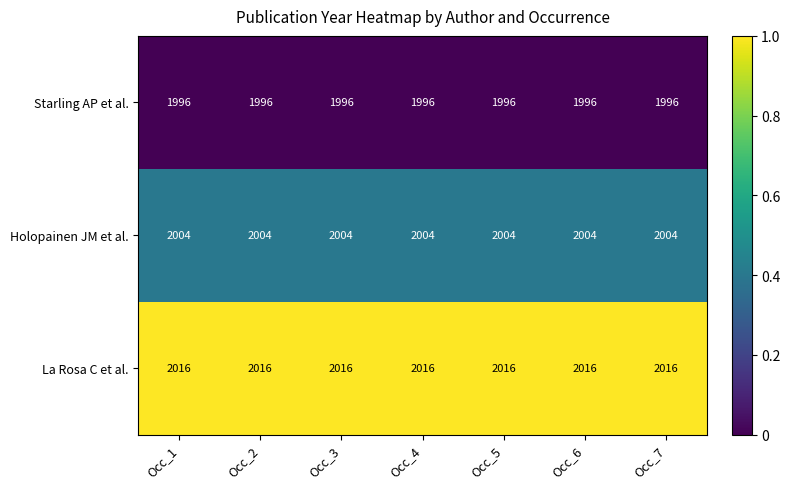

Rank the series at Occ_1 from lowest to highest value.

Starling AP et al., Holopainen JM et al., La Rosa C et al.